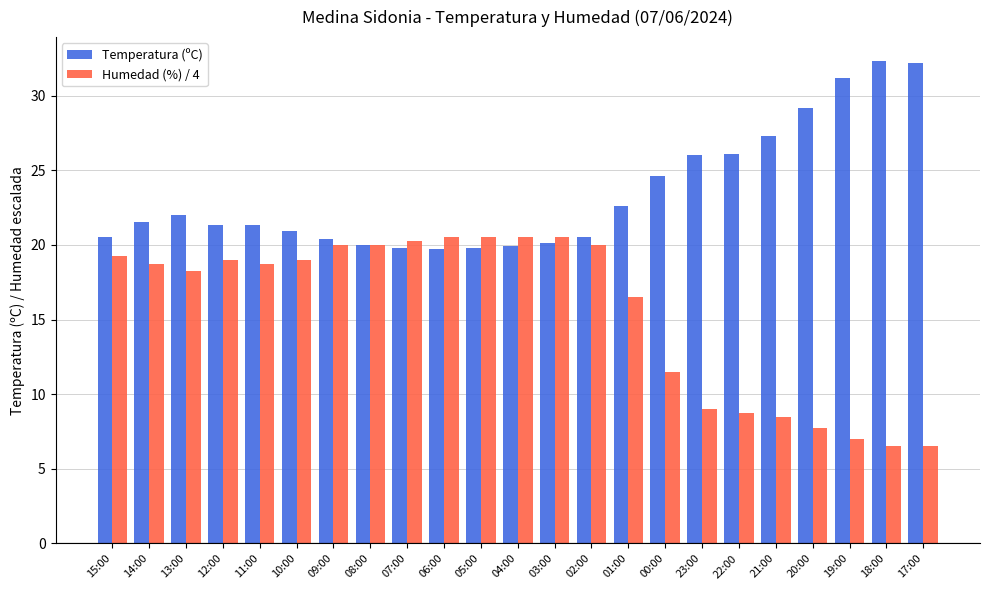

What is the total value across all series at 00:00?

36.1